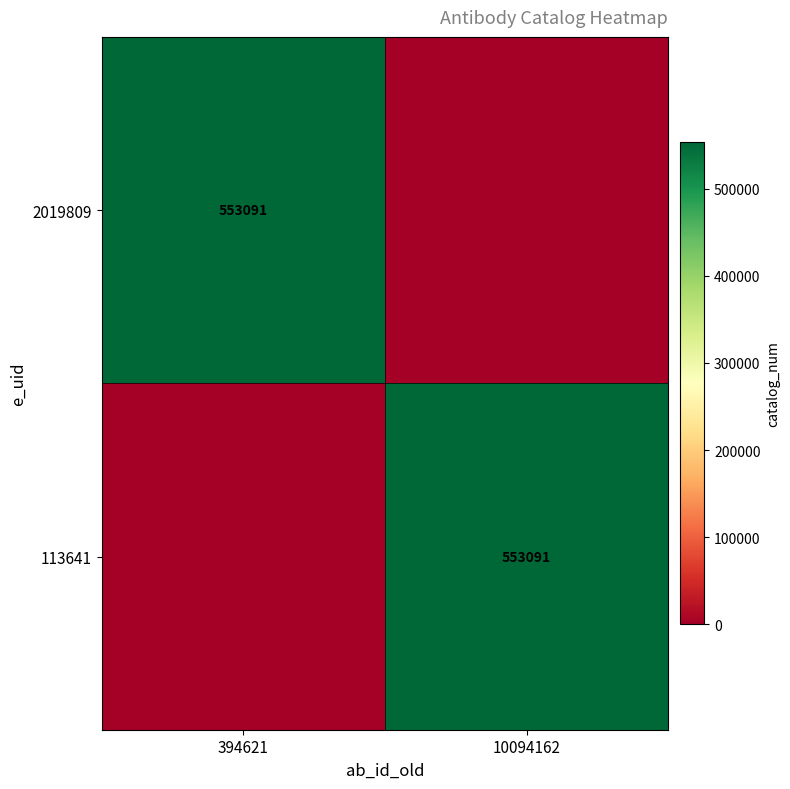

Is it true that 113641 equals 553091 at 10094162?

True